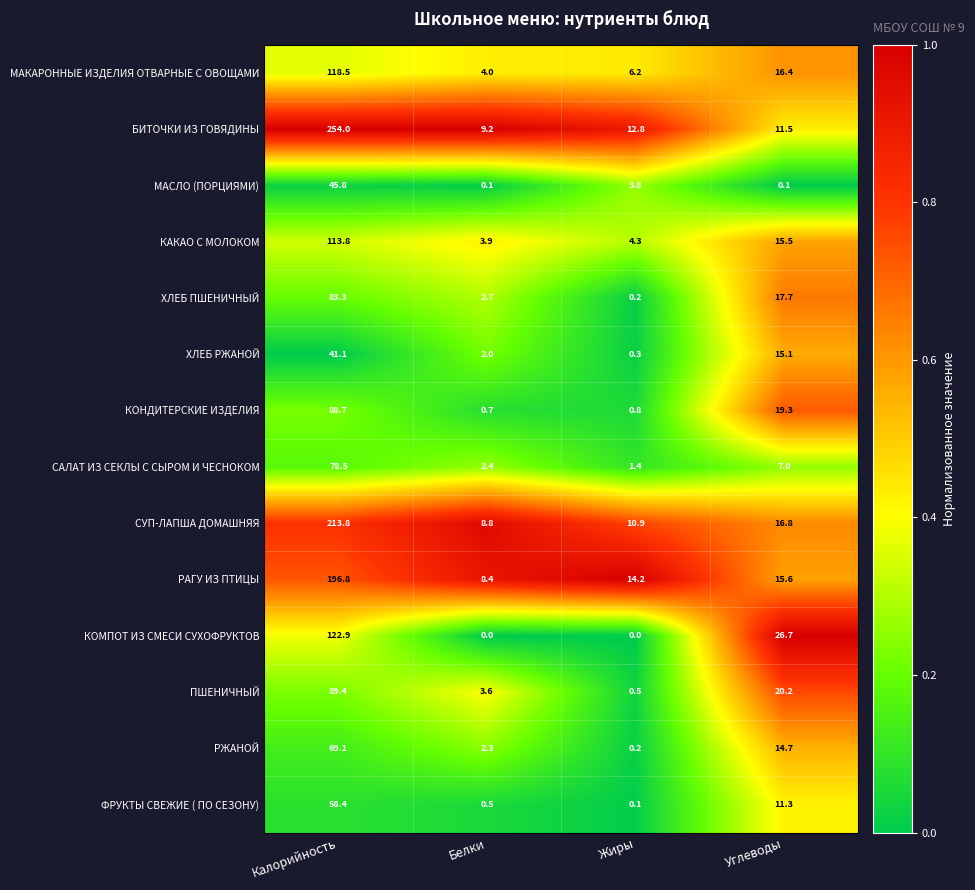

What is the sum of the РЖАНОЙ values at Калорийность and Жиры?

69.3